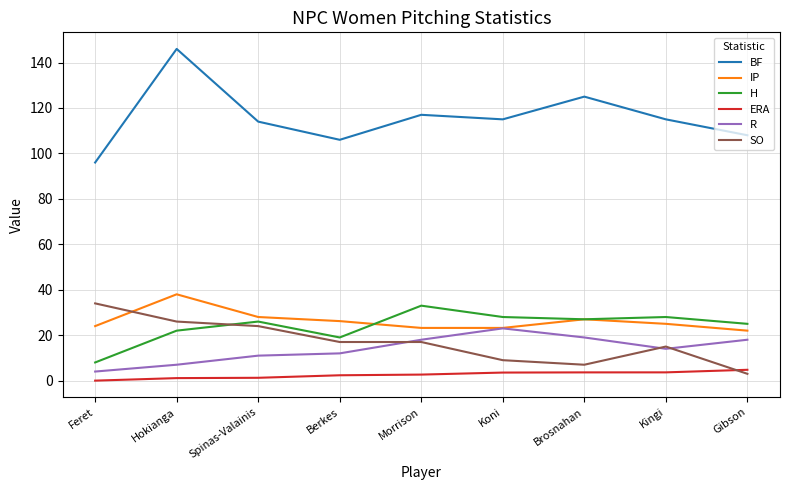

The IP series shows 58.0 at Hokianga. True or false?

False